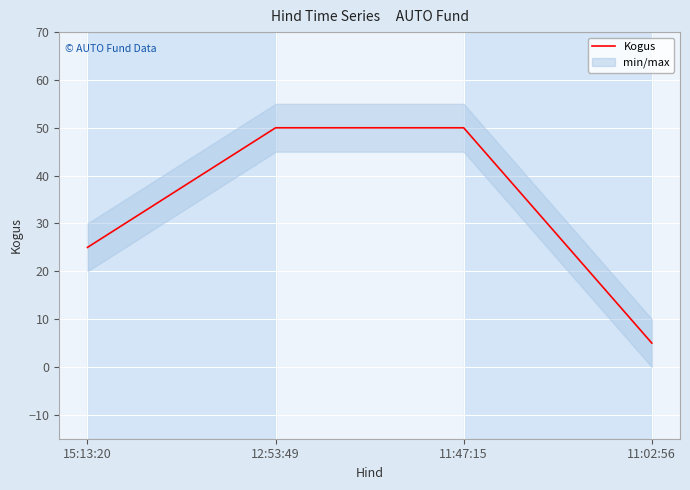

Reading left to right, transcribe all the data shown in this chart.

25	50	50	5